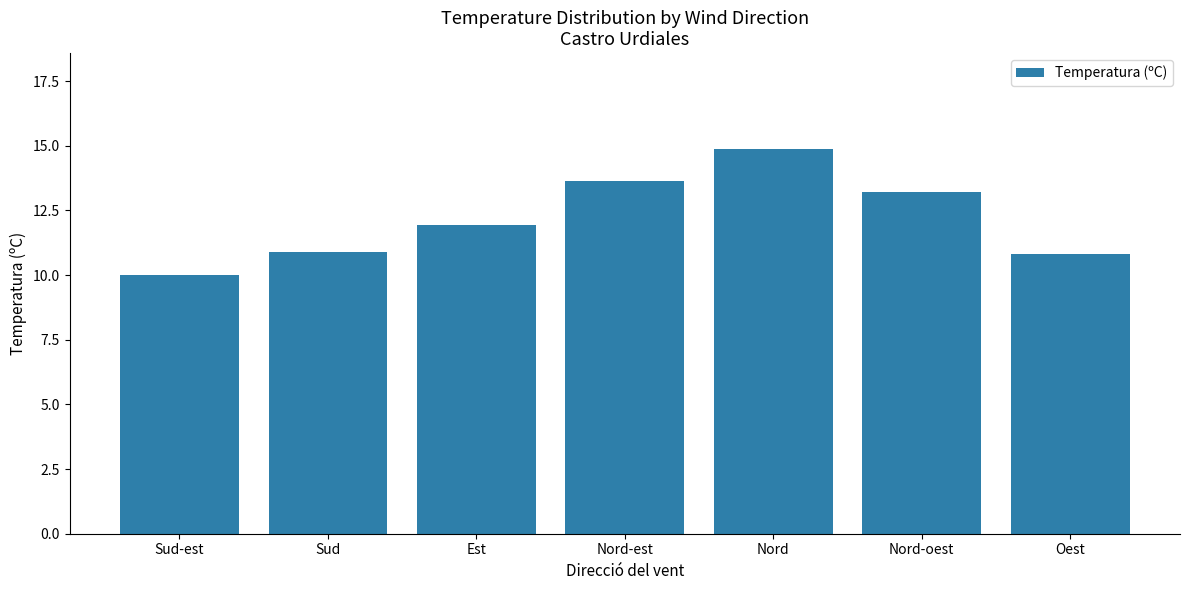

What is the label of the 7th bar from the right?

Sud-est